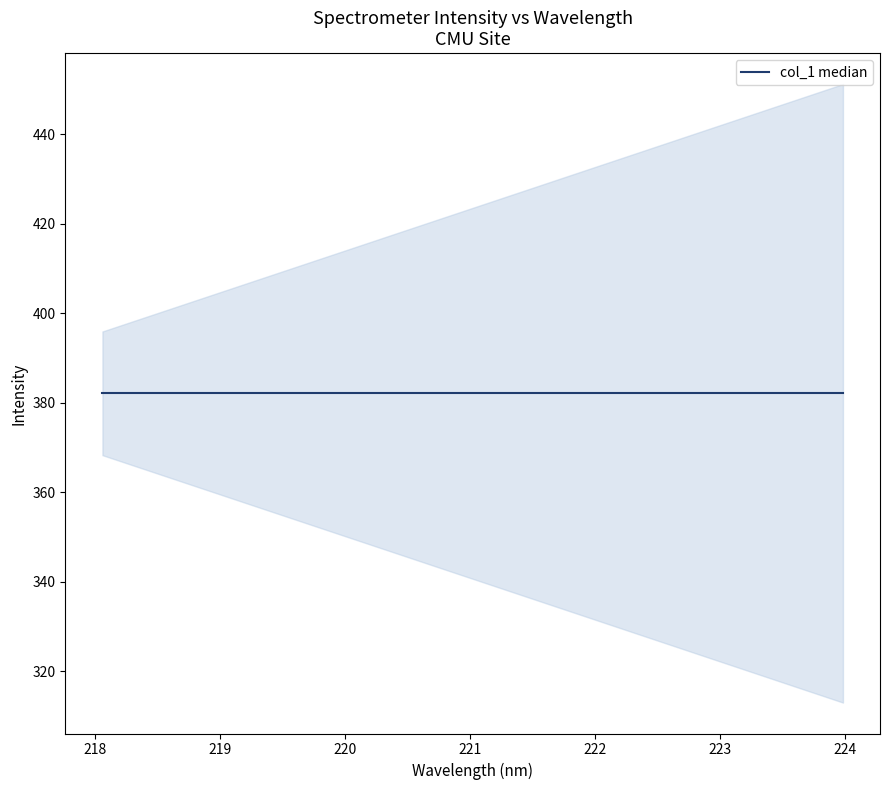

What is the ratio of the value at 218.0596 to the value at 220.5444?

1.0